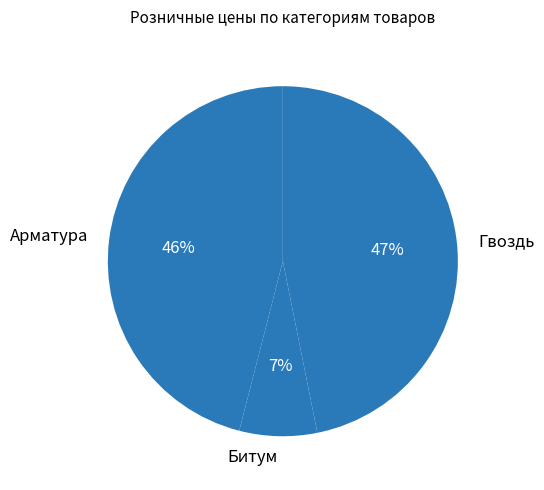

How many segments does this pie chart have?

3